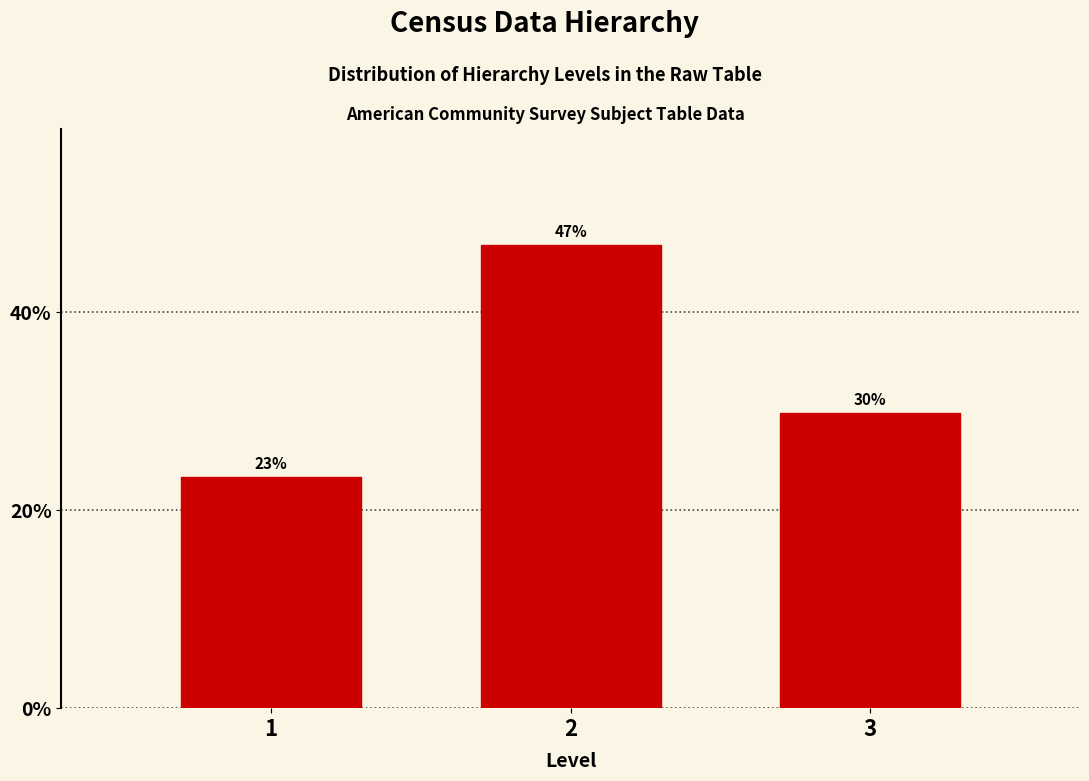

How many bars are there in total?

3